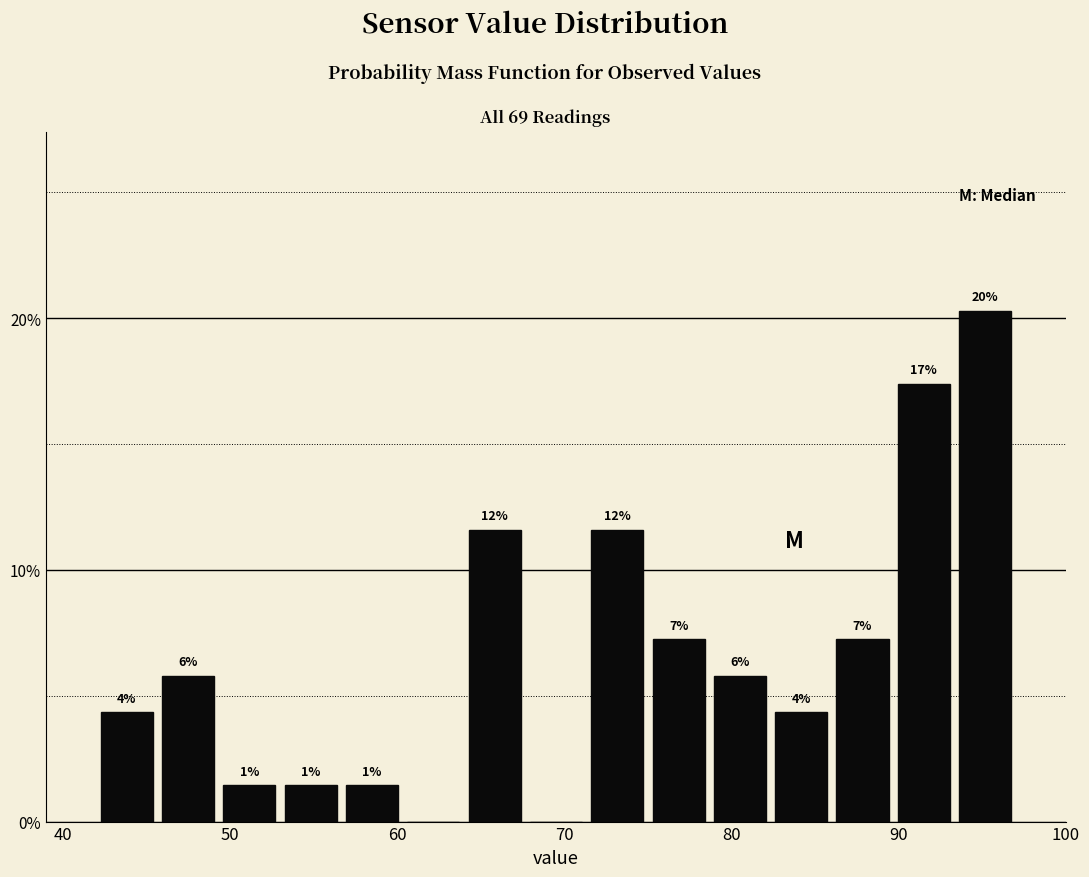

Around what value on the x-axis is the tallest bar? Give the approximate position of its centre, as read against the axis.

95